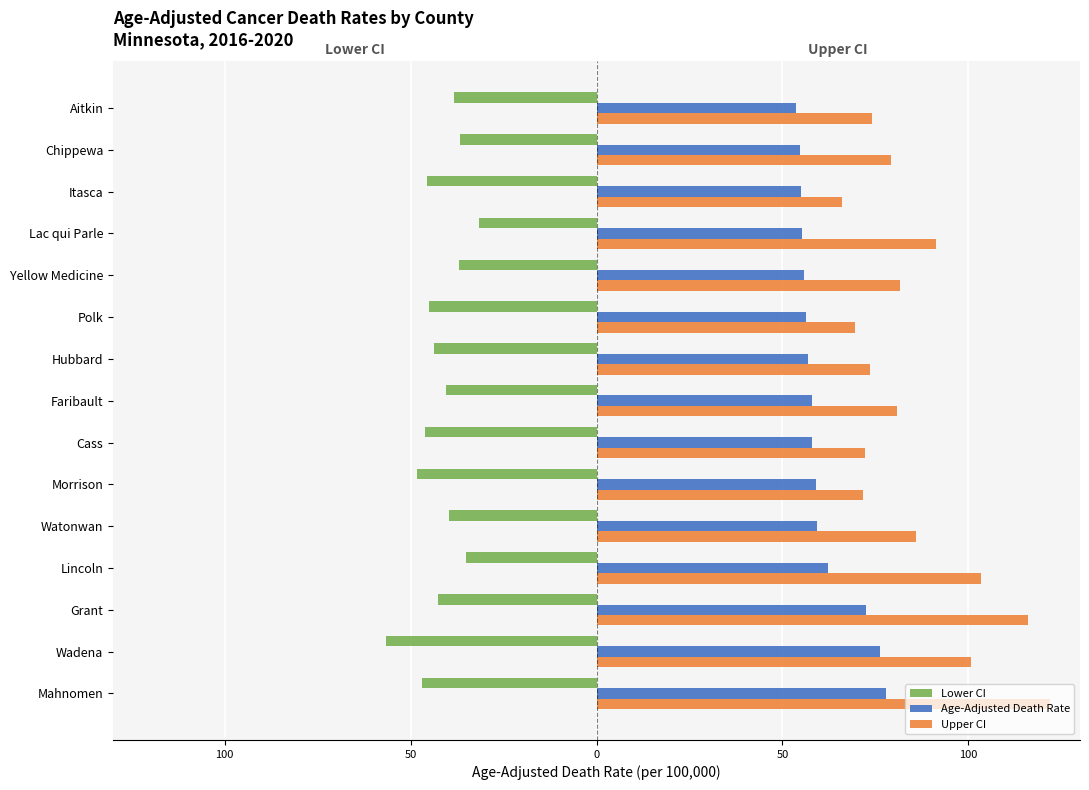

What are all the series names shown in the legend?

Lower CI, Age-Adjusted Death Rate, Upper CI